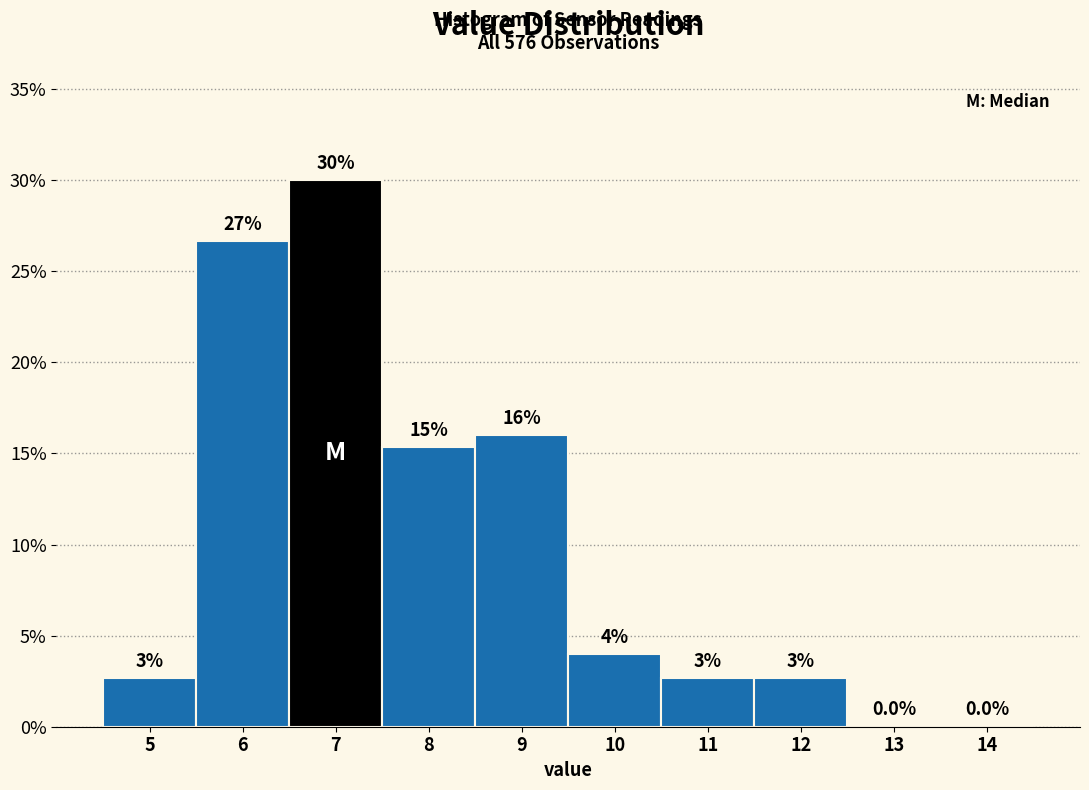

What is the ratio of the value at 5 to the value at 11?

1.0